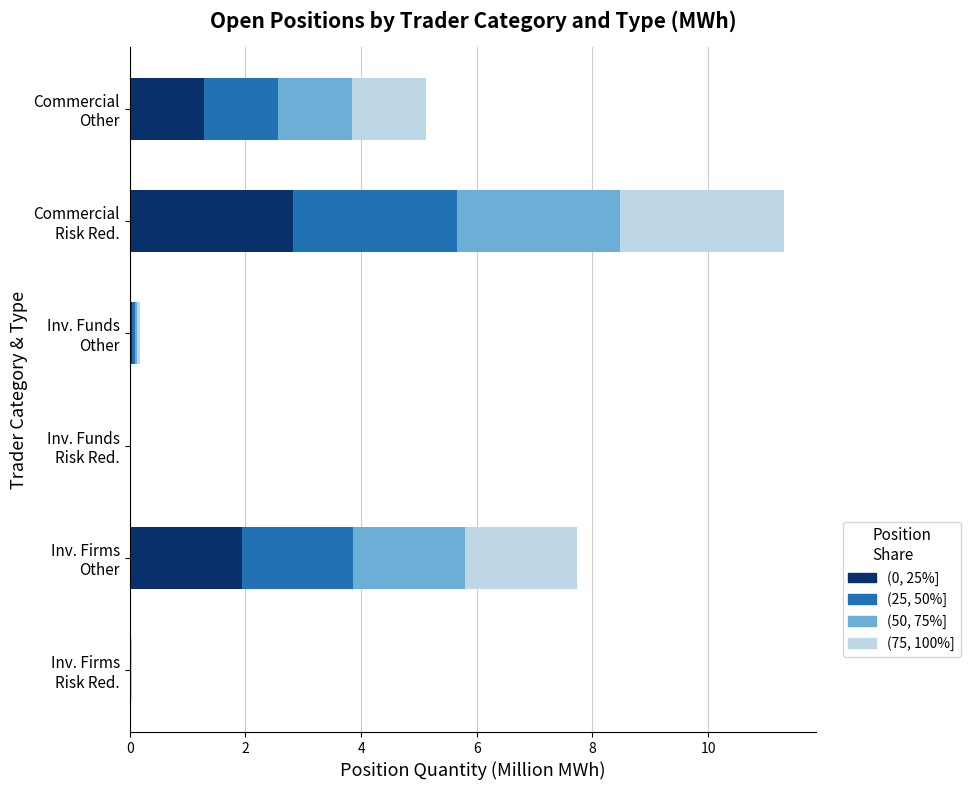

Count the number of categories in the chart.

6